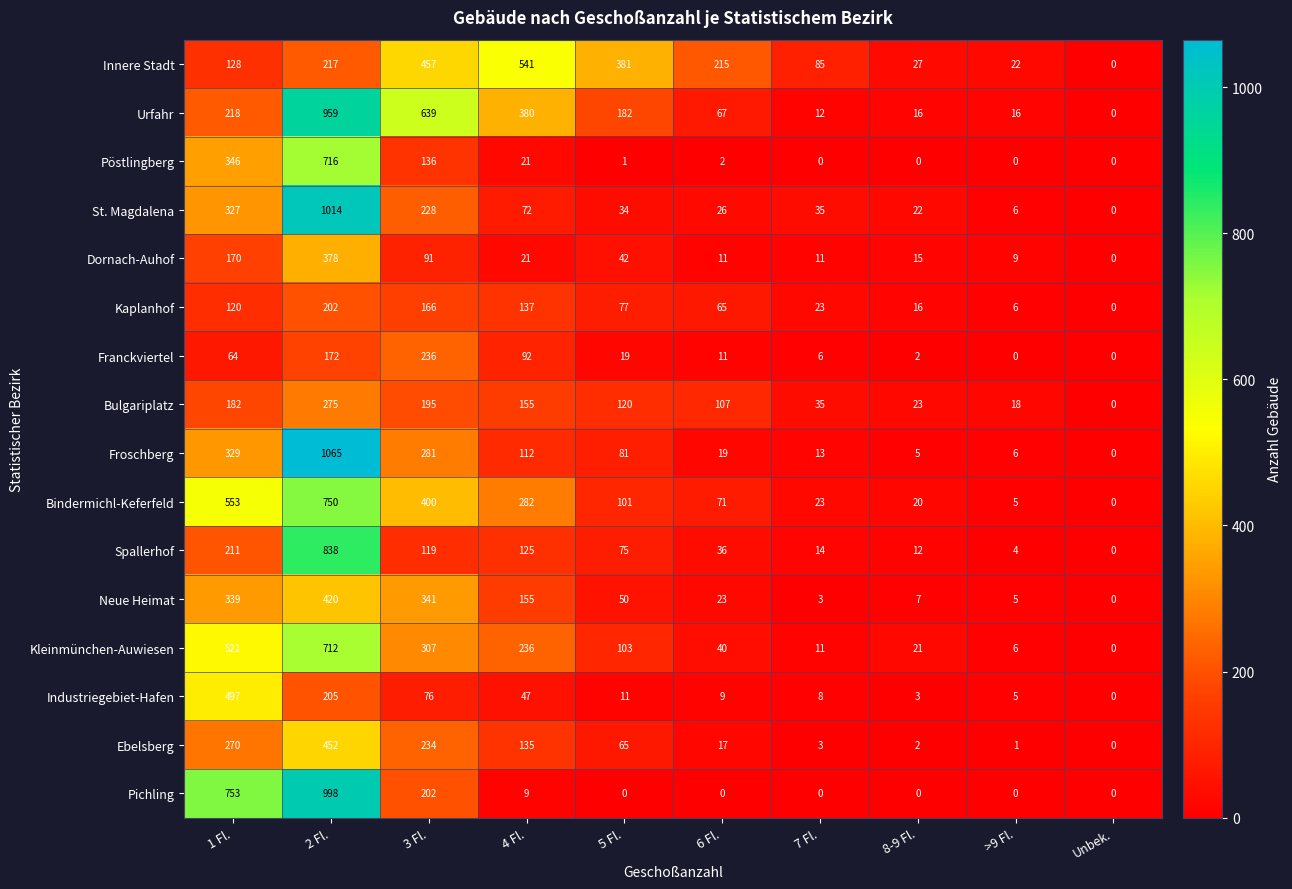

What is the sum of all Kaplanhof values?

812